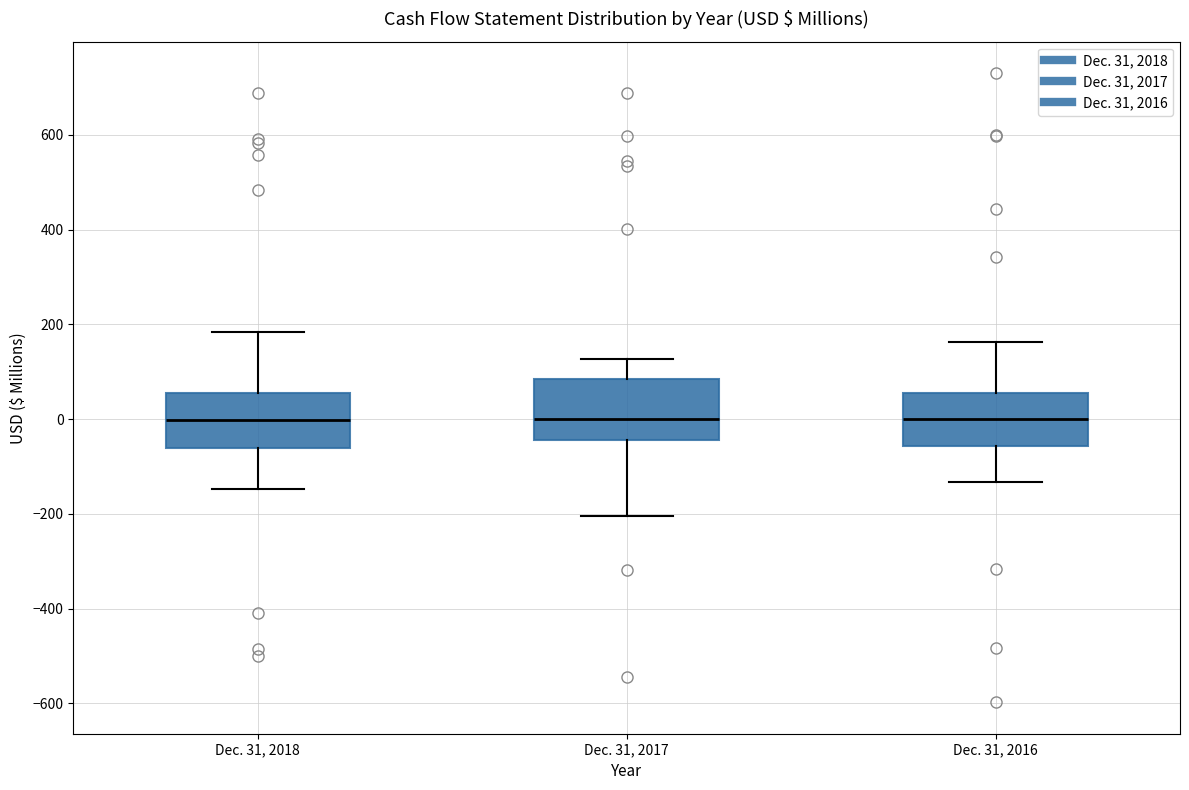

Reading left to right, read every box against the y-axis: the position of its median line, the range the box covers, and the ends of its whiskers. The values are not printed on the chart, so give them approximately, as read against the axis.

Dec. 31, 2018: median 0, box -60 to 60, whiskers -140 to 180
Dec. 31, 2017: median 0, box -40 to 80, whiskers -200 to 120
Dec. 31, 2016: median 0, box -60 to 60, whiskers -140 to 160